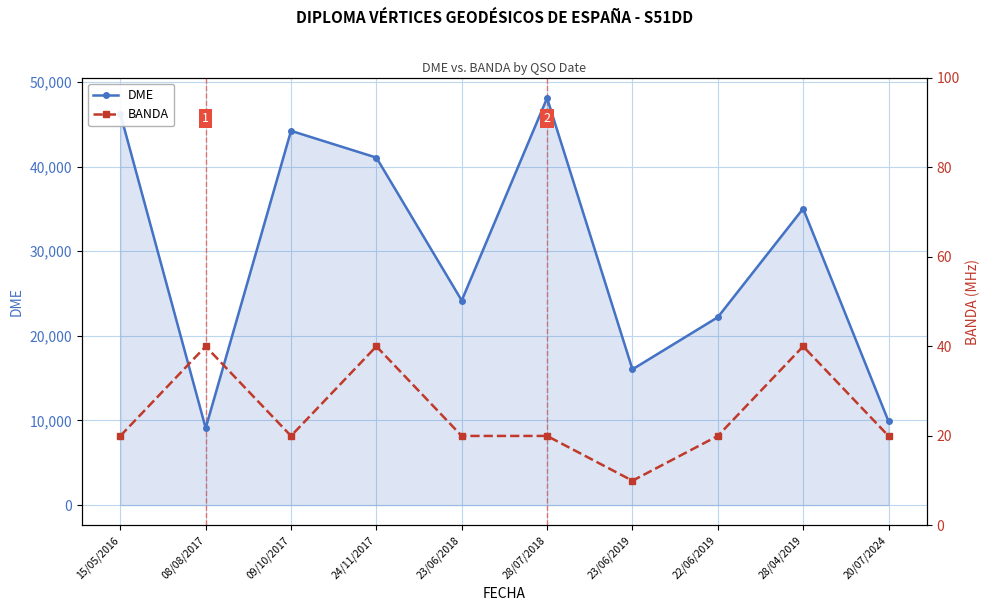

True or false: BANDA and DME intersect in this chart.

False